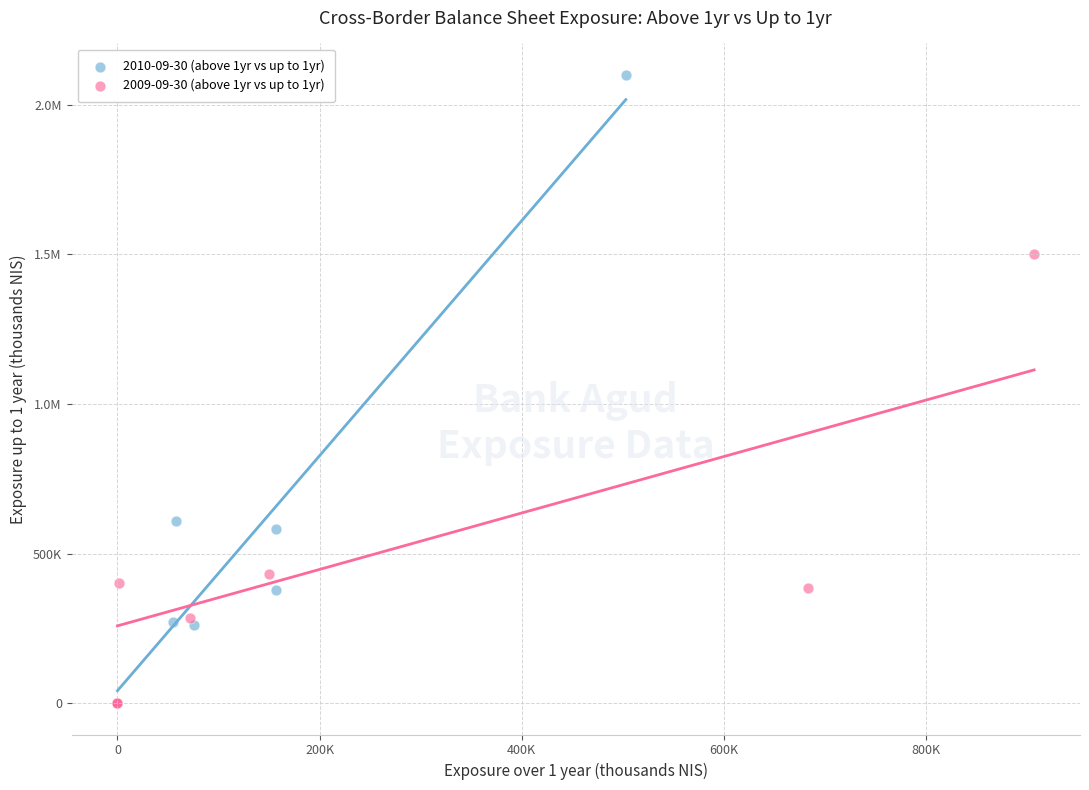

What are all the series names shown in the legend?

2010-09-30 (above 1yr vs up to 1yr), 2009-09-30 (above 1yr vs up to 1yr)